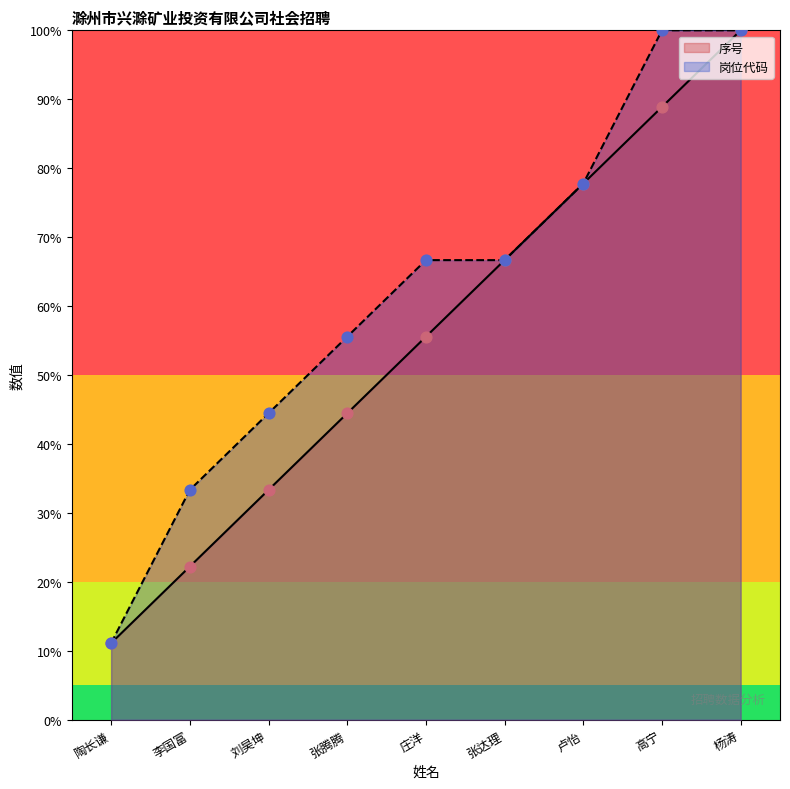

What are all the series names shown in the legend?

序号, 岗位代码